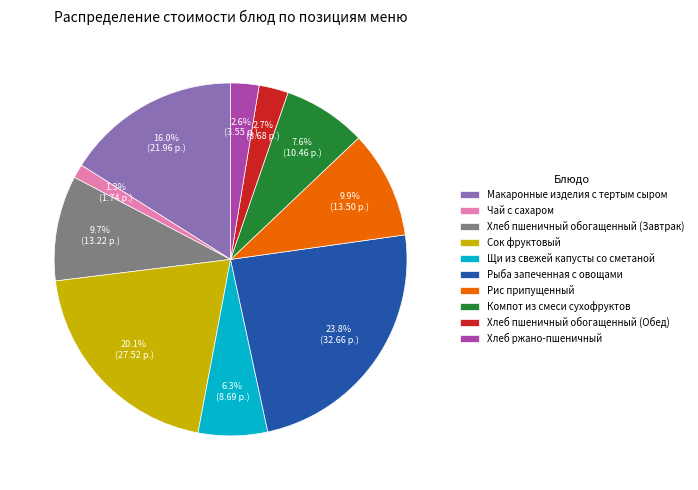

Which has a higher value, Рис припущенный or Рыба запеченная с овощами?

Рыба запеченная с овощами